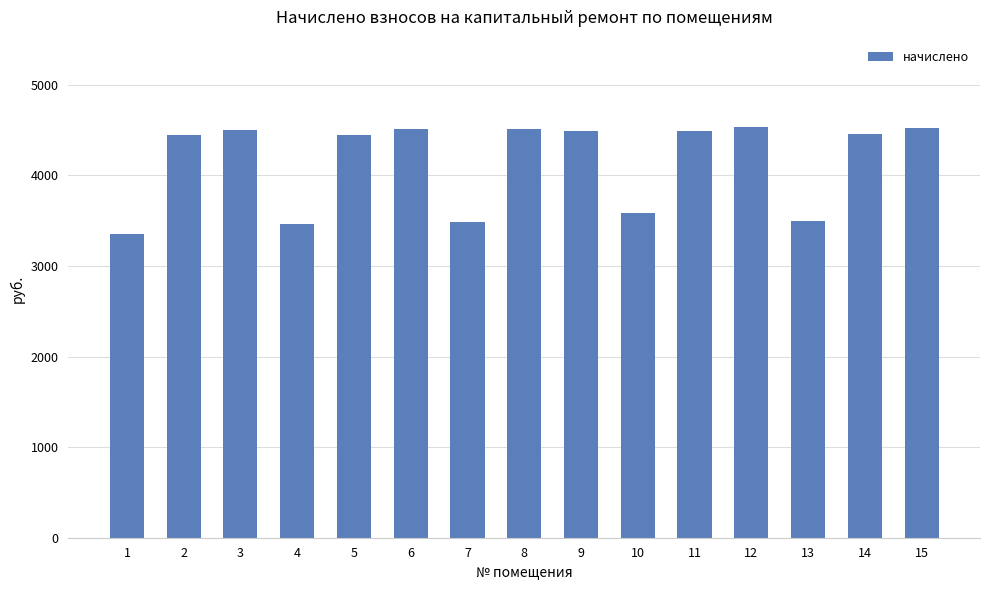

What is the value of the 1st bar from the left?

3350.6